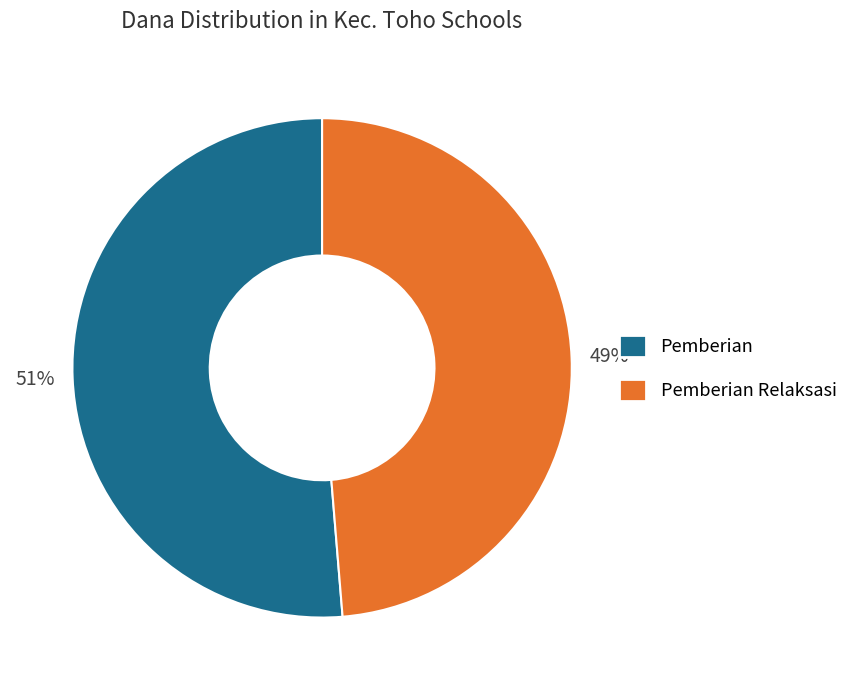

Which slice is the smallest?

Pemberian Relaksasi